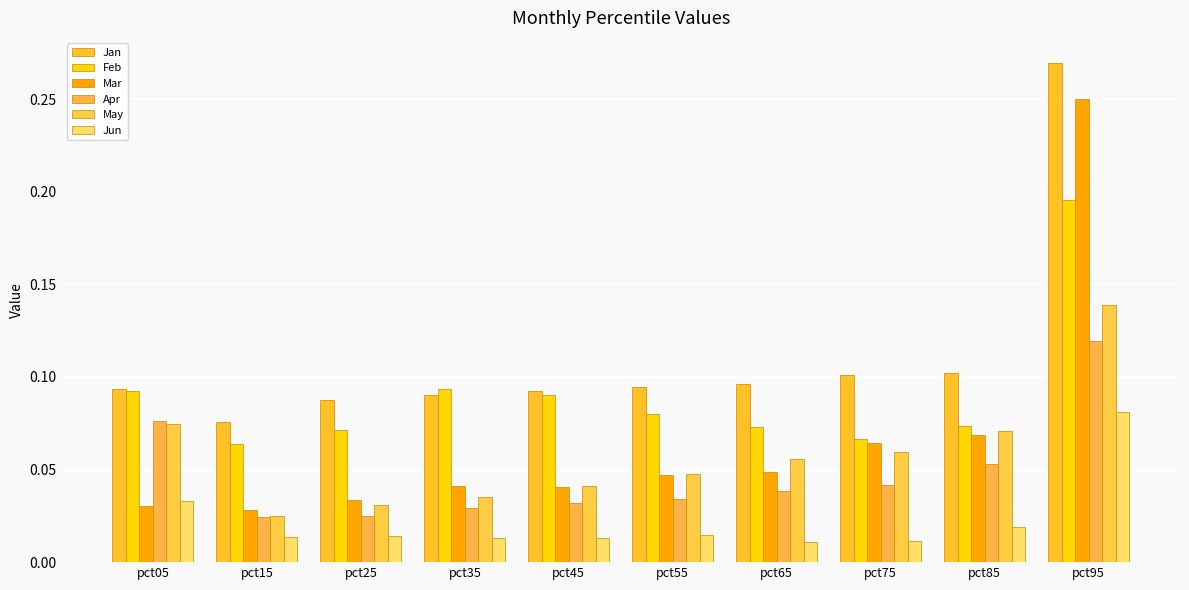

What is the lowest value of the Jan series?

0.1